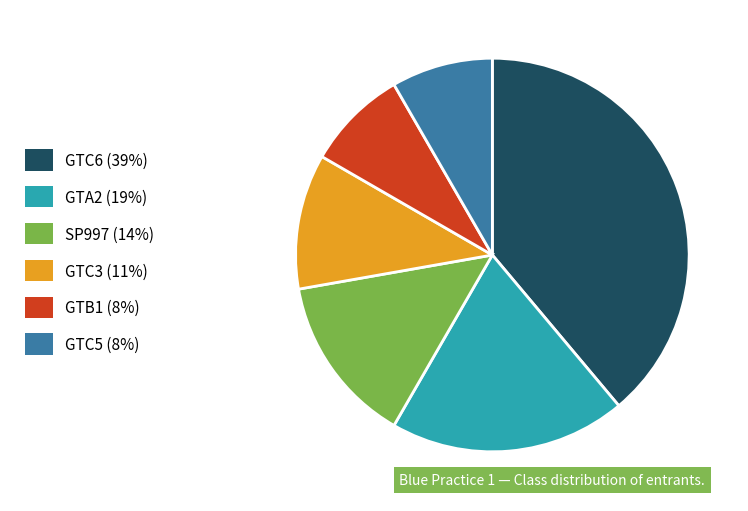

Count the number of slices in the pie.

6